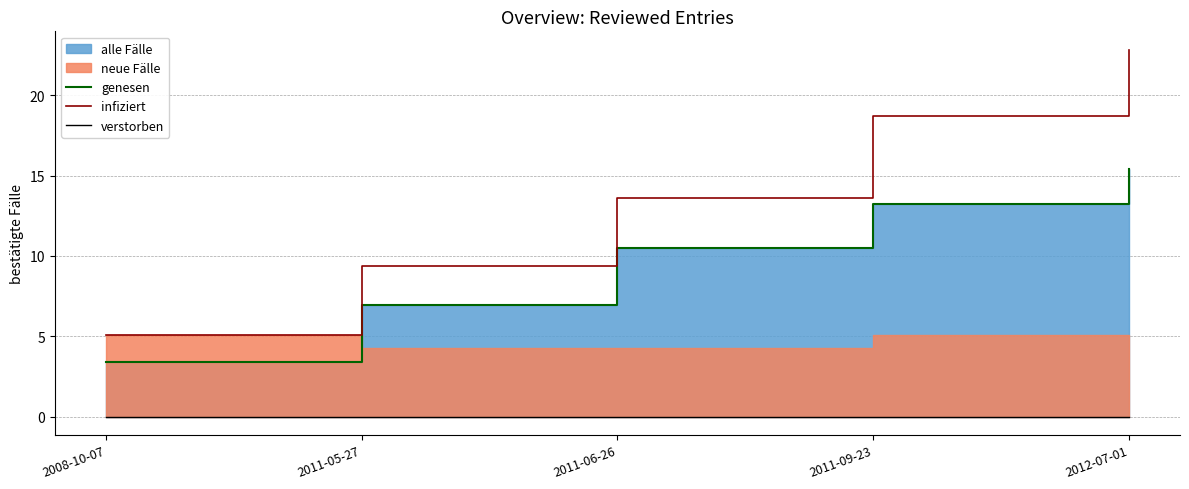

What is the label of the 2nd point from the right?

2011-09-23